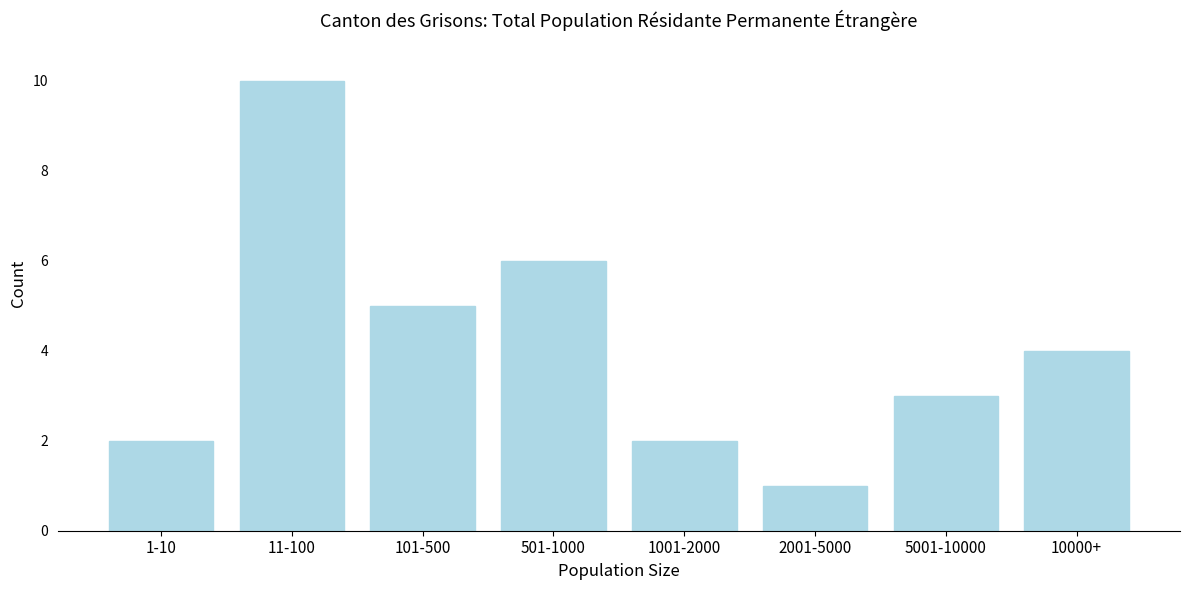

Reading right to left, list all the values displayed in this chart.

4	3	1	2	6	5	10	2